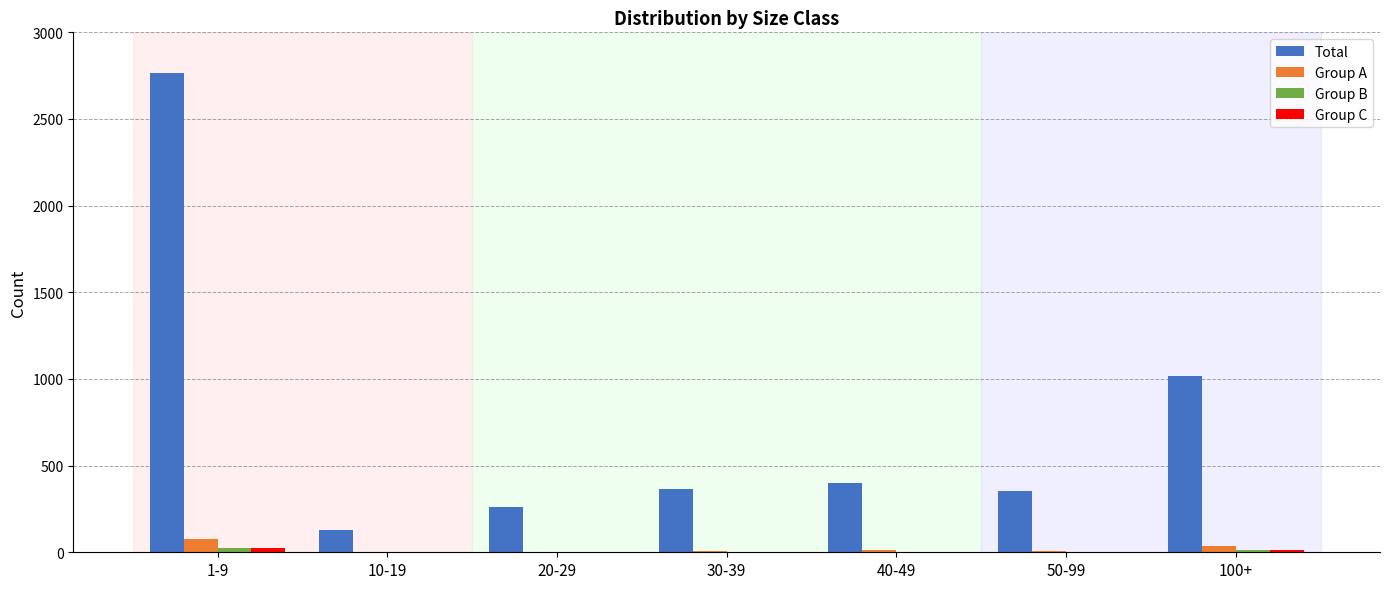

What is the sum of all Total values?

5294